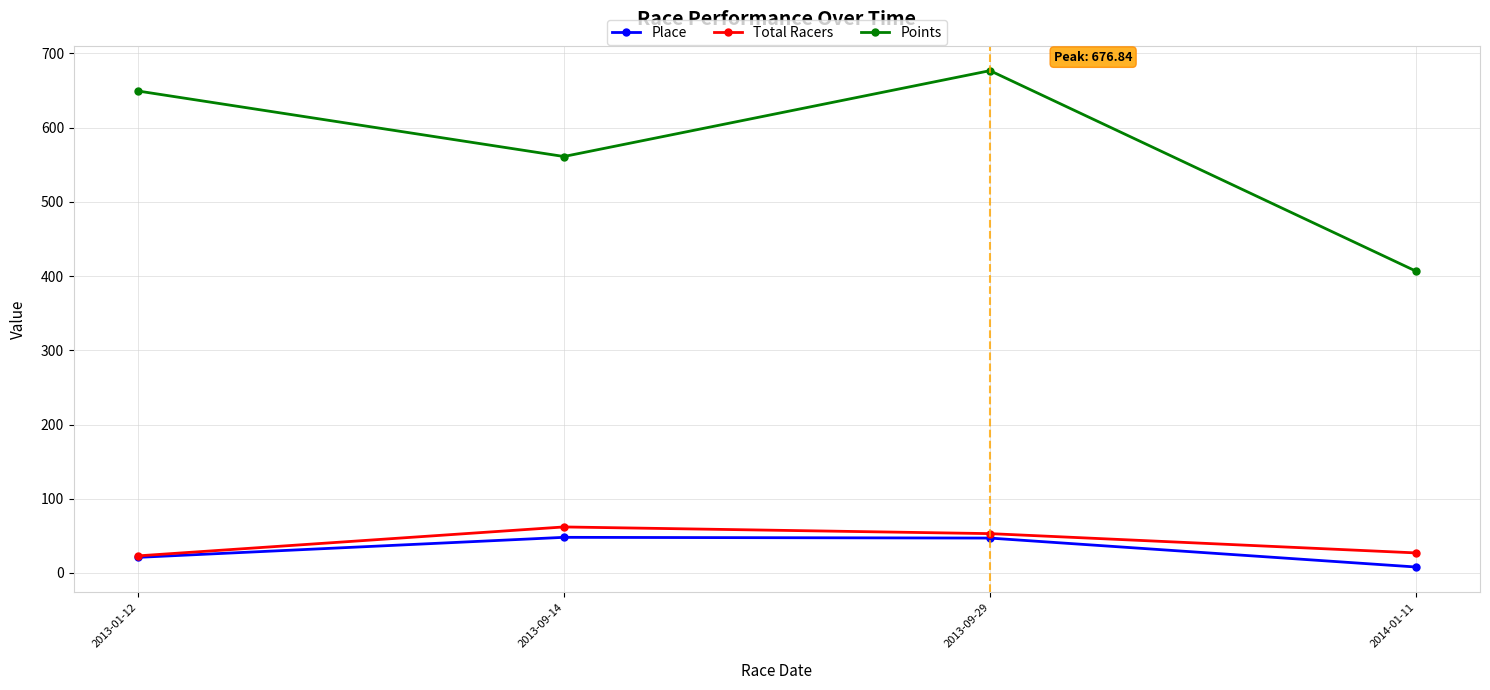

Which series has the largest total across all categories?

Points